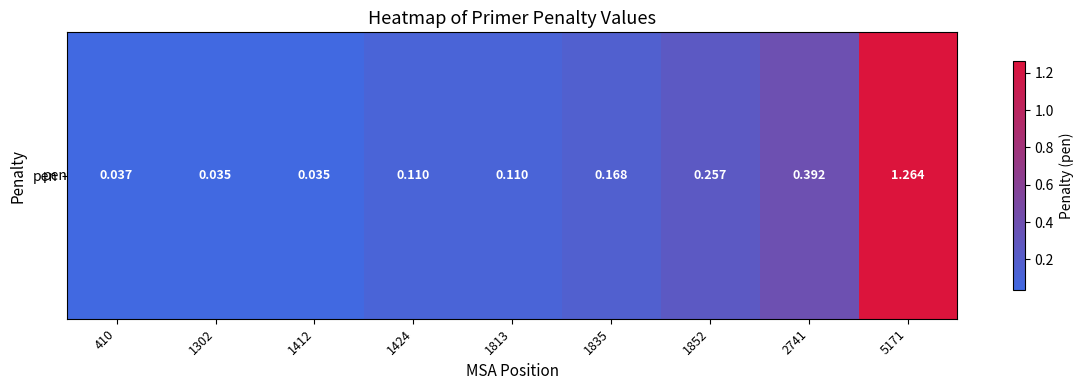

Rank the categories by value from lowest to highest.

1302, 1412, 410, 1424, 1813, 1835, 1852, 2741, 5171